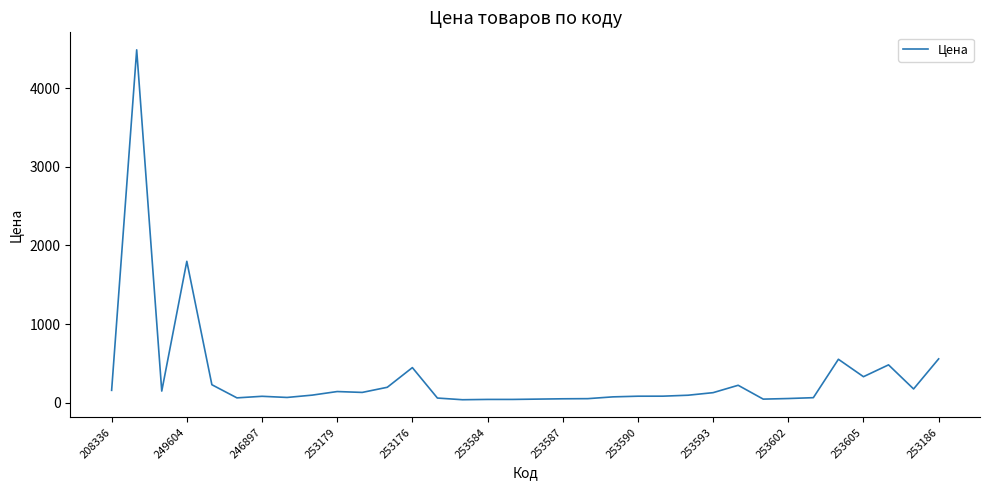

What is the difference between the maximum and minimum values?

4452.9